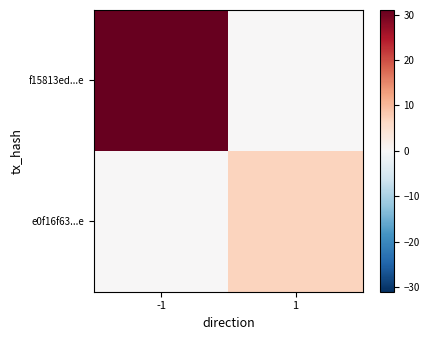

List the series in order of their overall mean, highest first.

f15813ed...e, e0f16f63...e